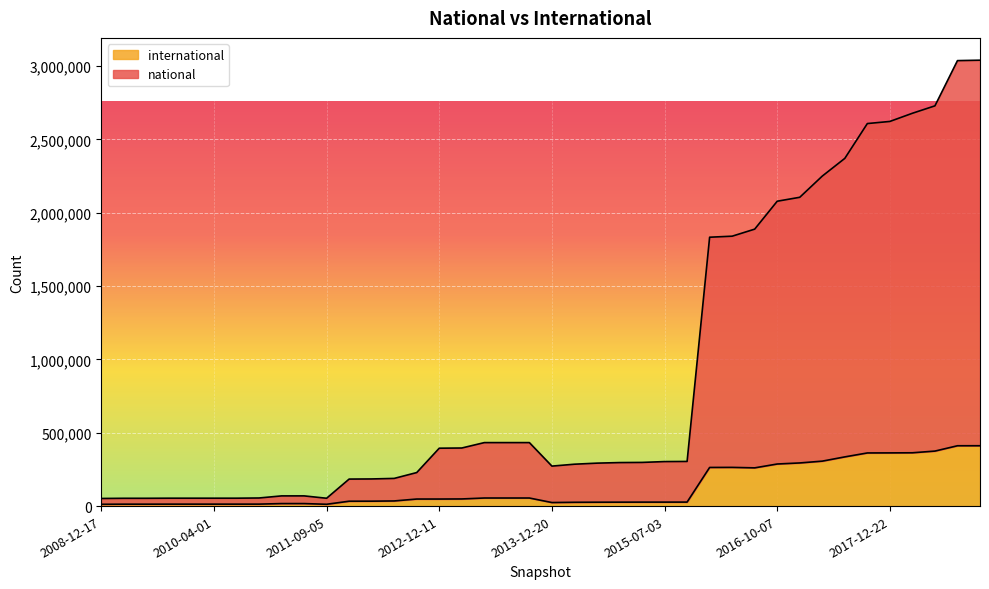

At which category does the chart reach its peak across all series?

2019-01-01